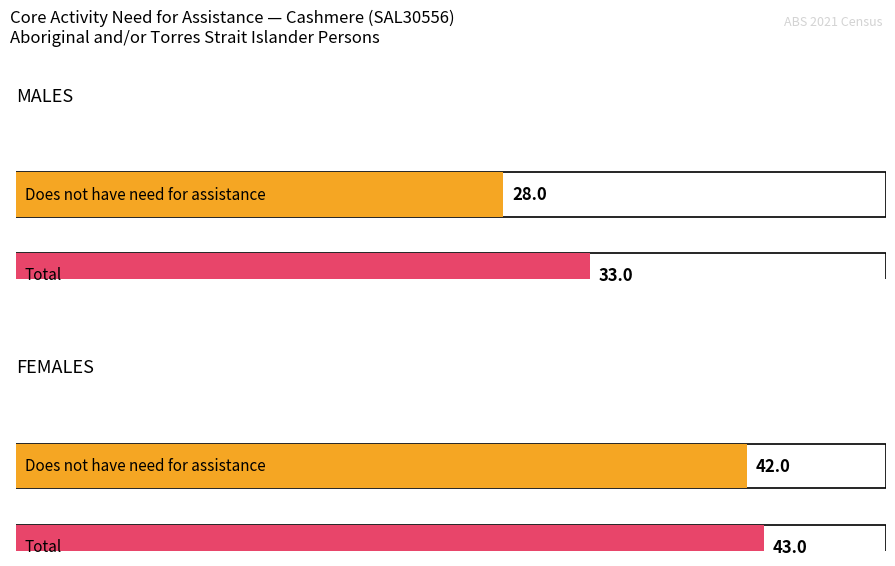

Reading left to right, list all the values displayed in this chart.

Does not have need for assistance: MALES=28	FEMALES=42
Total: MALES=33	FEMALES=43